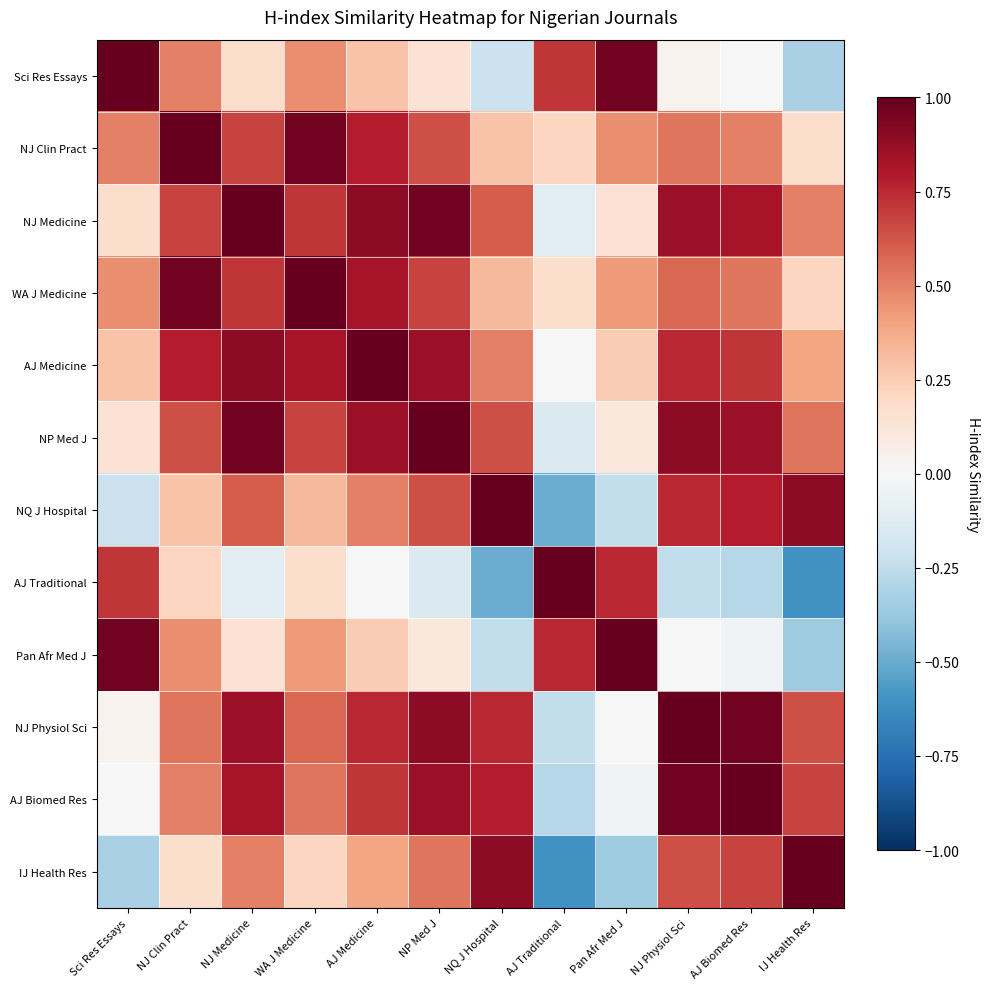

At which category does the chart reach its minimum across all series?

IJ Health Res